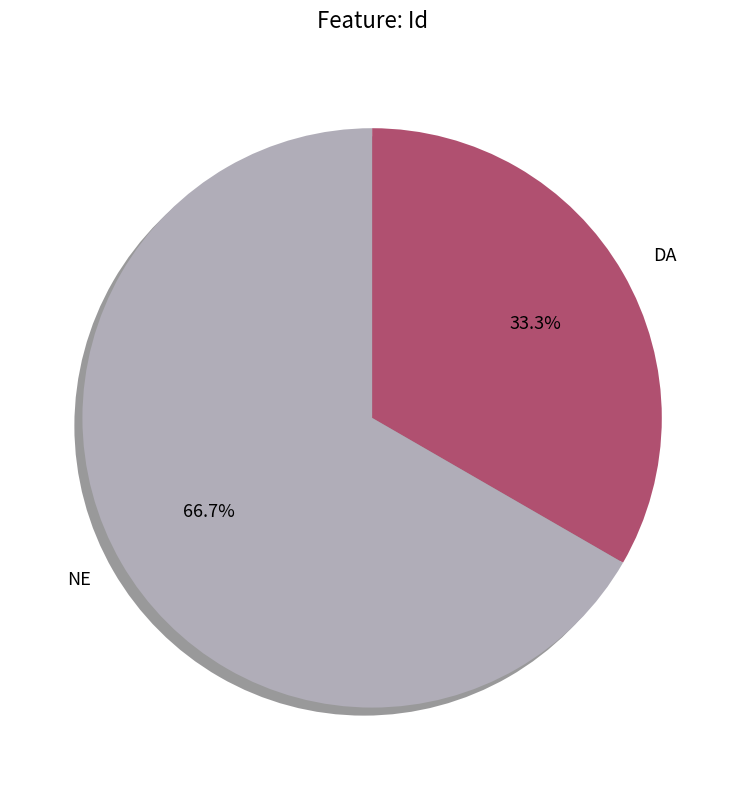

Which category accounts for the majority?

NE